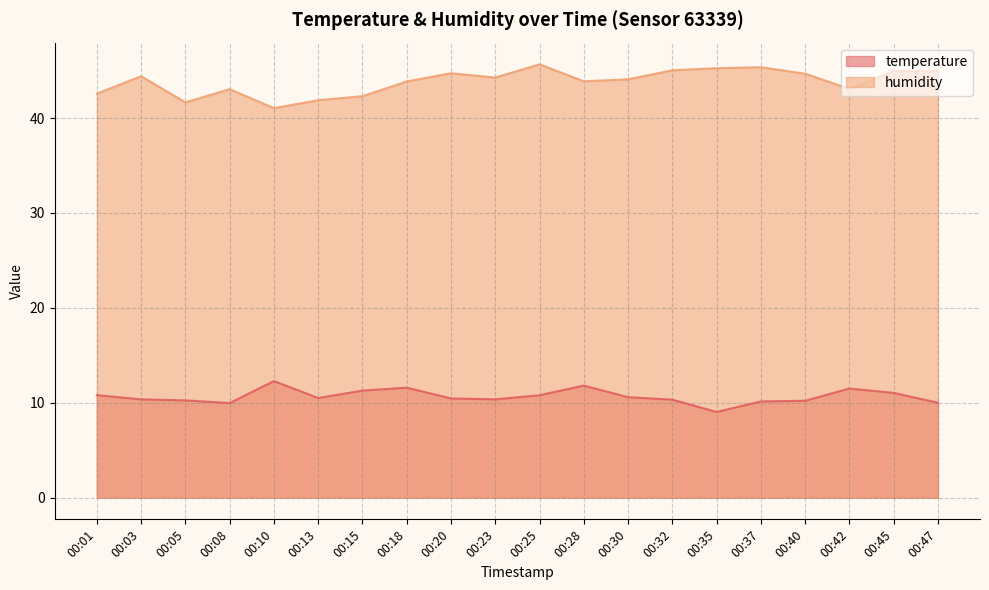

Is the value of temperature at 00:42 greater than the value of humidity at 00:45?

No